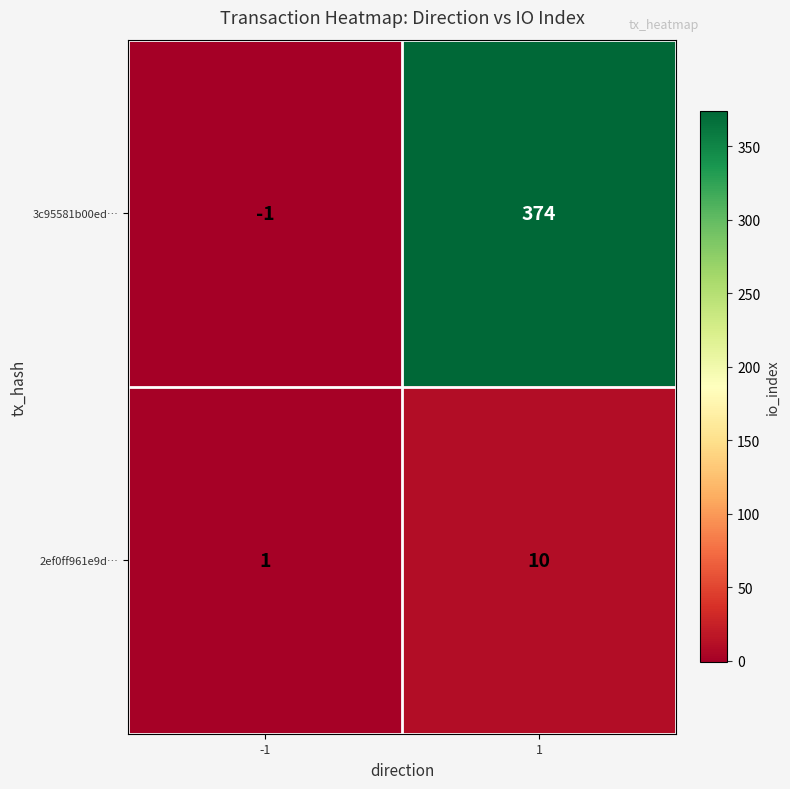

Which series has the widest spread of values?

3c95581b00ed…